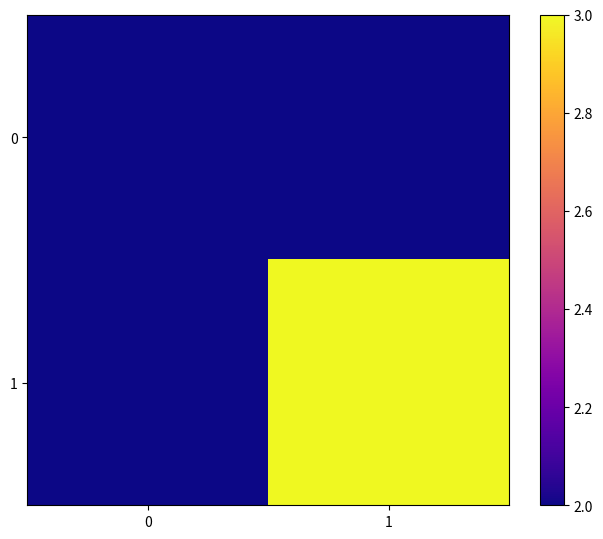

Reading left to right, transcribe all the data shown in this chart.

0: 0=2	1=2
1: 0=2	1=3